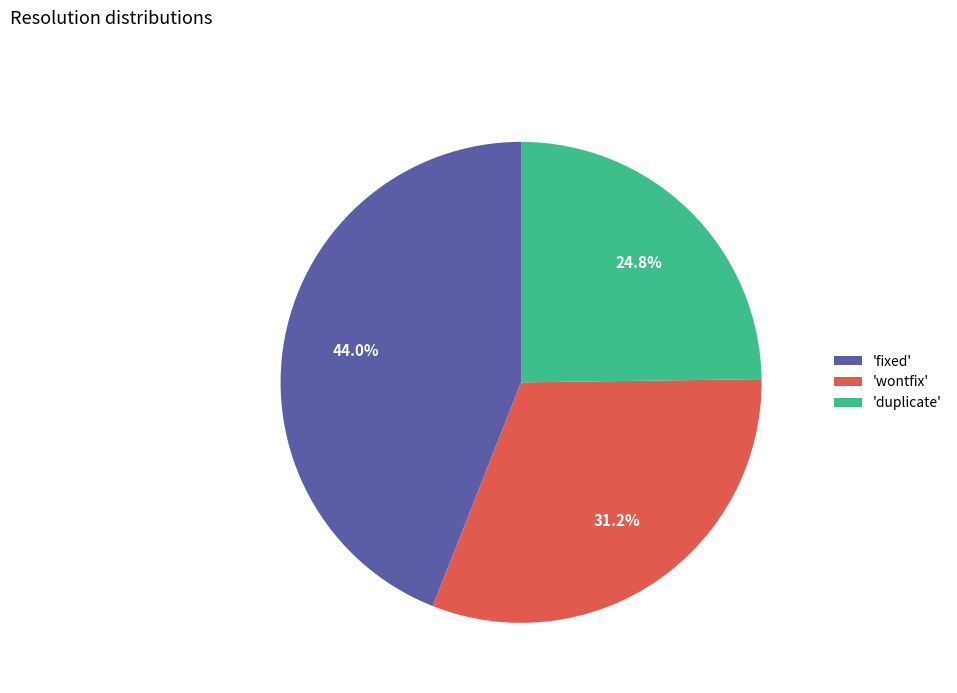

Is 'fixed' the majority of the pie?

No